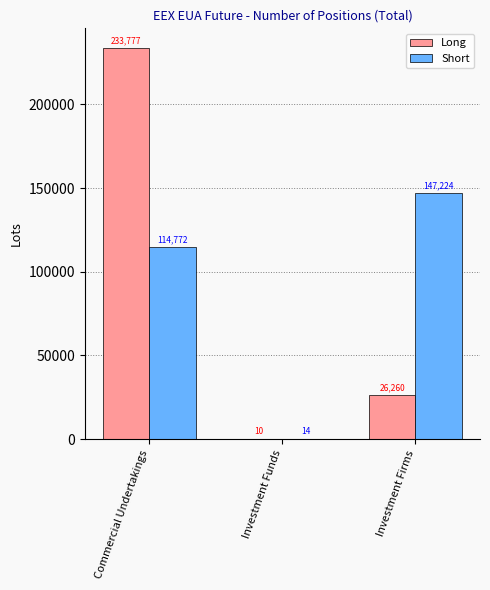

What is the maximum value for Long?

233777.0